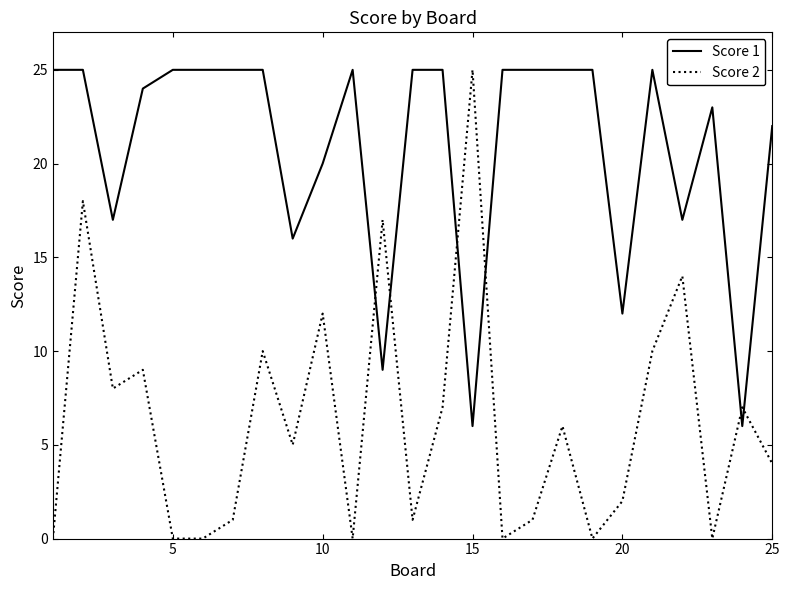

List the series in order of their overall mean, highest first.

Score 1, Score 2